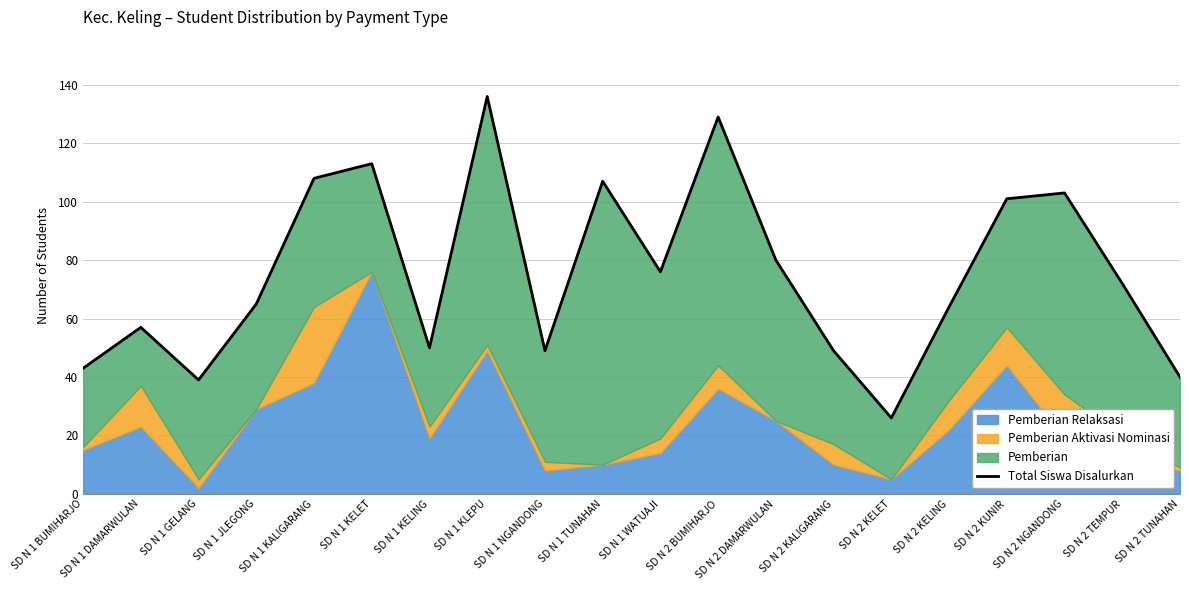

Is it true that the value at SD N 1 KELET is 35?

False